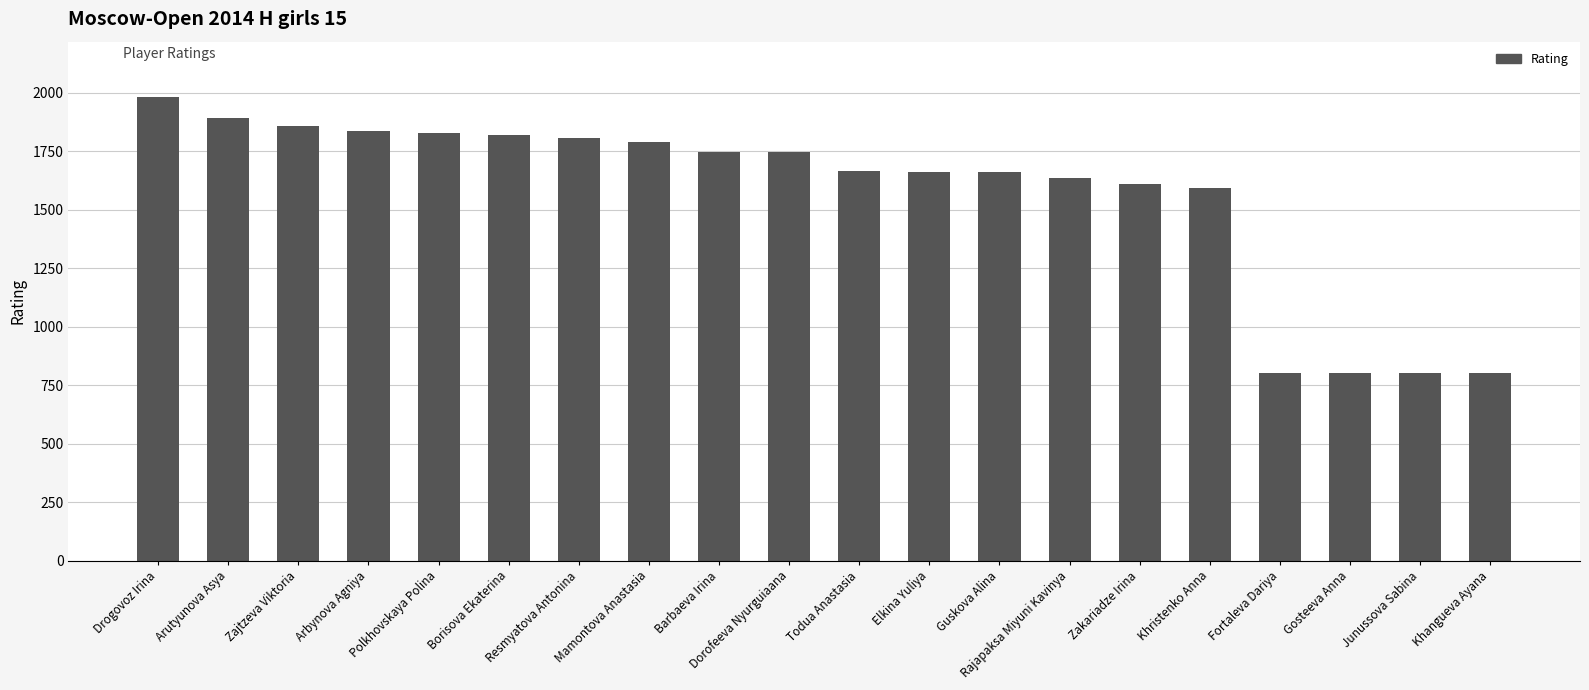

What is the maximum value shown in the chart?

1981